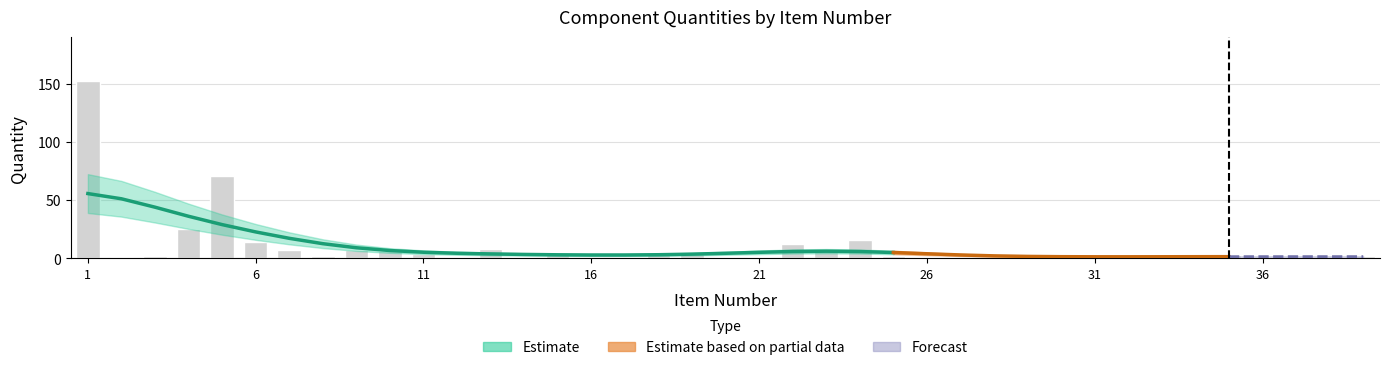

What is the difference between the maximum and minimum values?

151